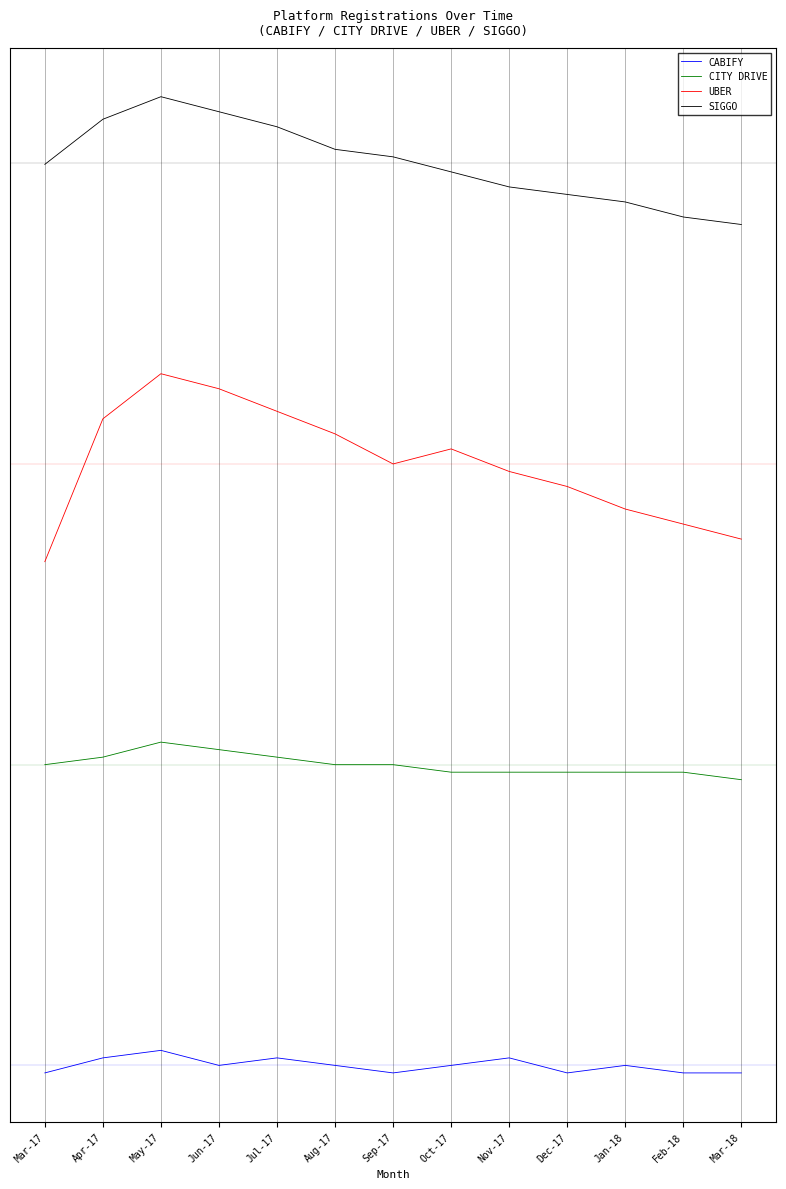

At which category is the sum across all series the highest?

May-17